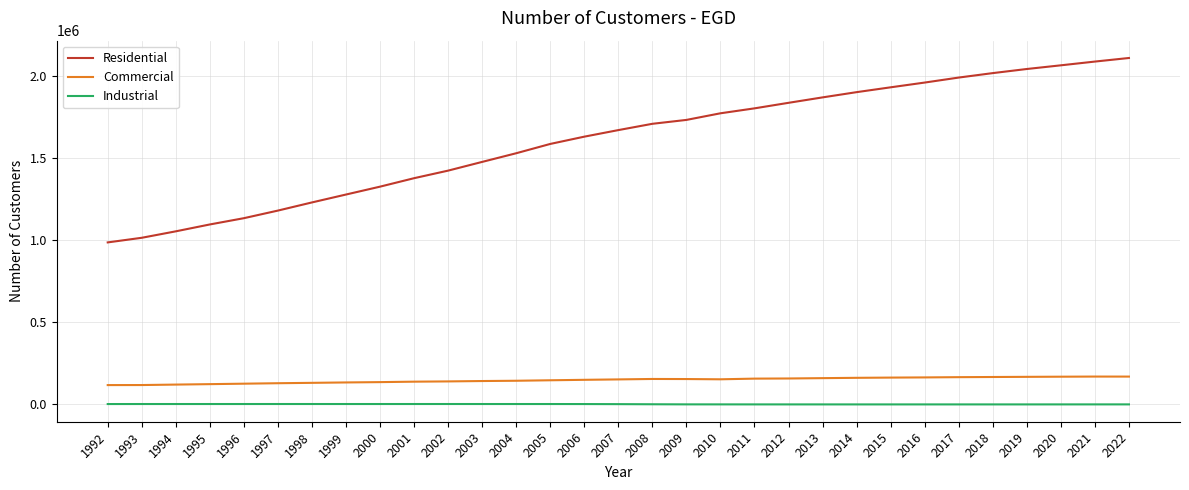

How many values in the Residential series are below 1670186?

15